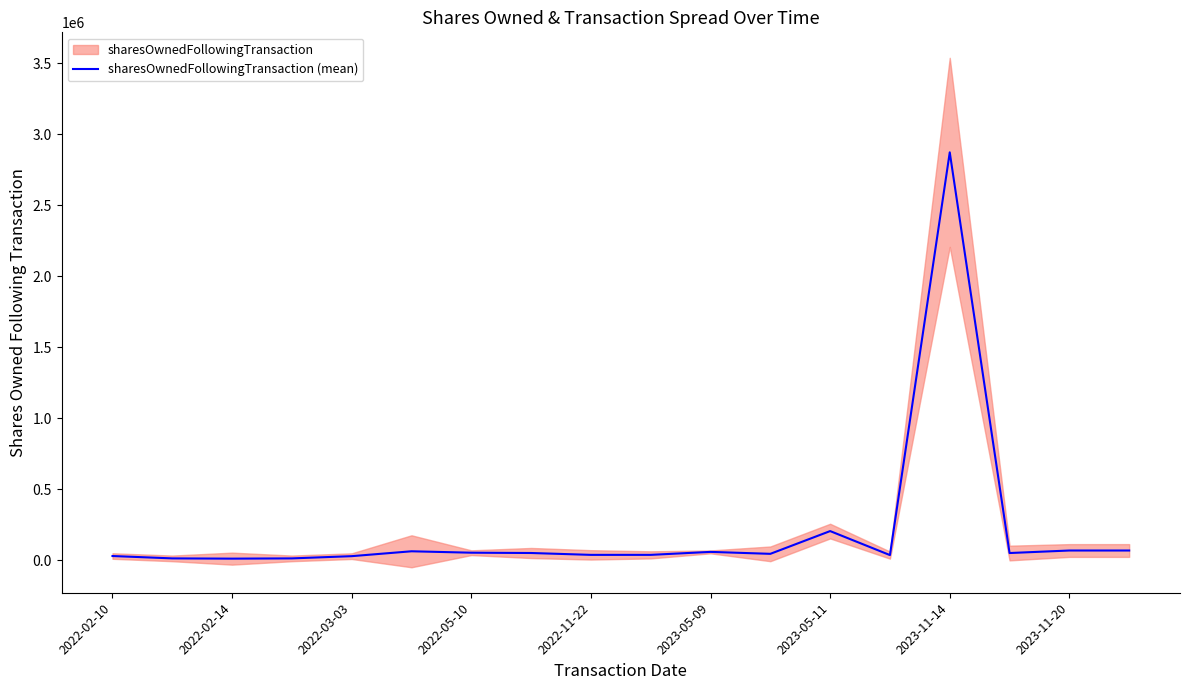

Does the chart have visible grid lines?

No